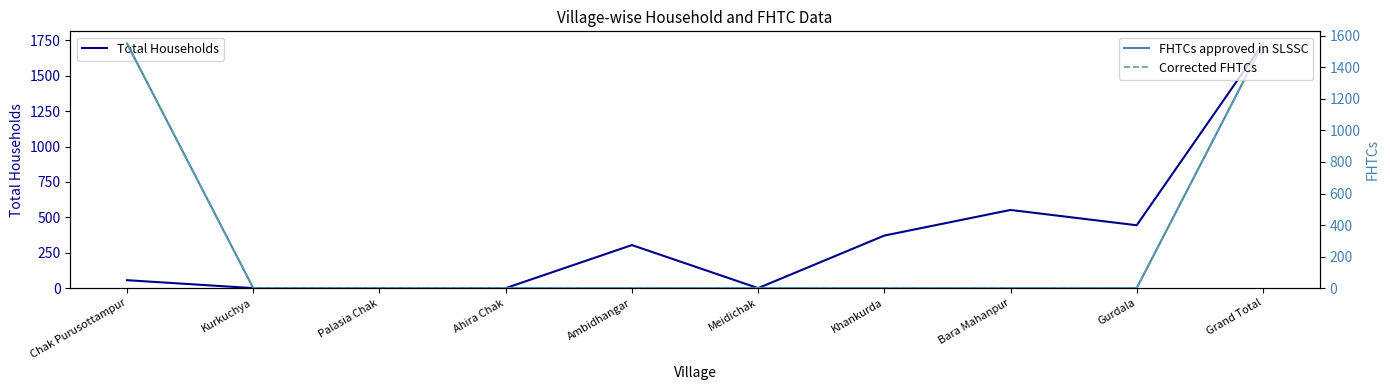

At which label is FHTCs approved in SLSSC closest to 775?

Kurkuchya